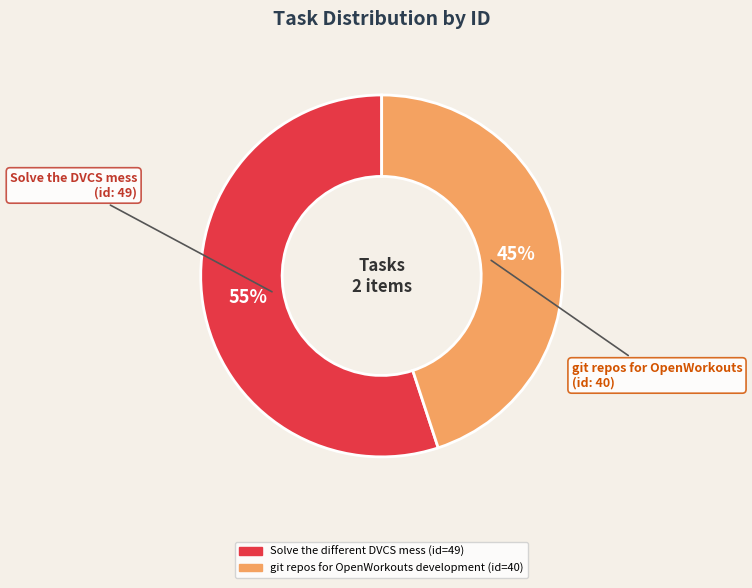

Count the number of slices in the pie.

2